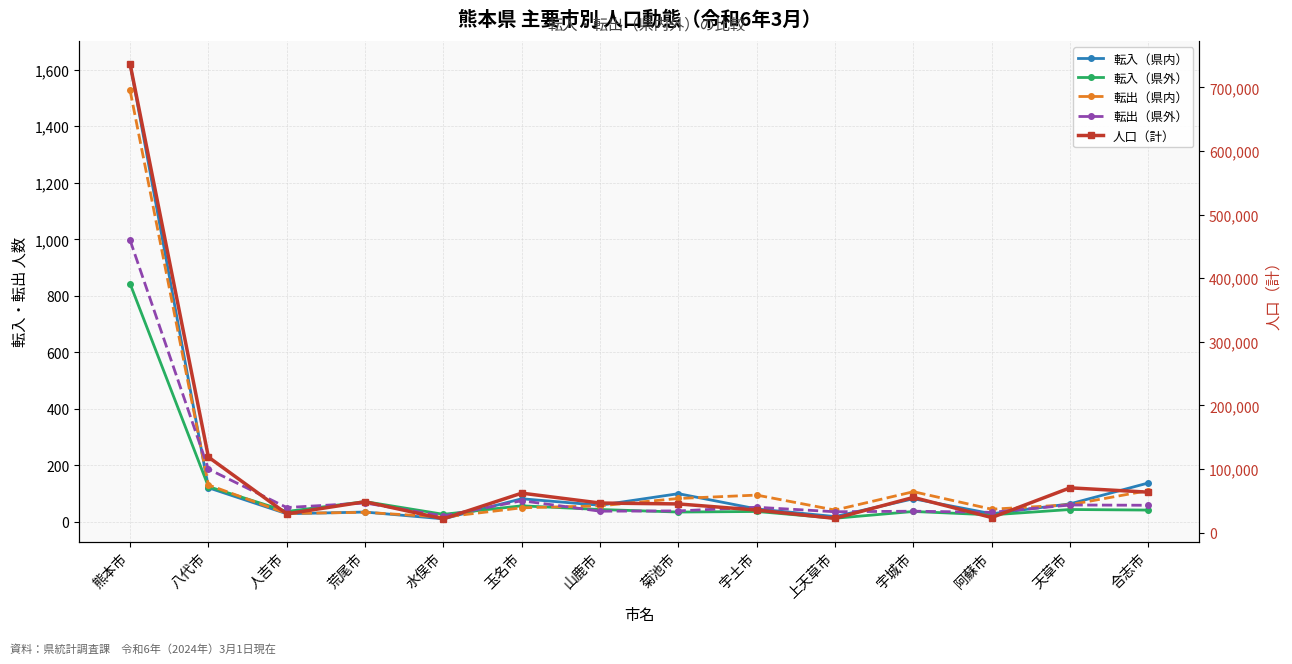

What is the maximum value shown in the chart?

737108